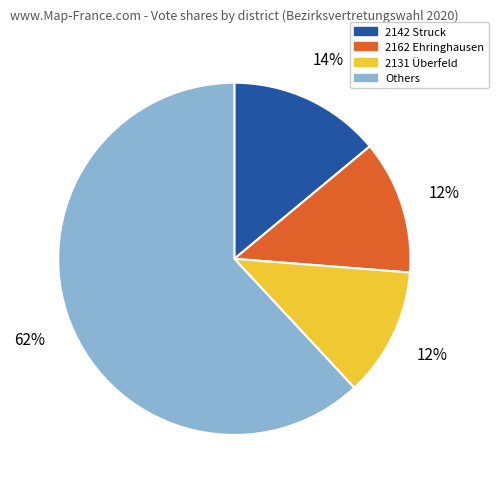

Combined, do 2131 Überfeld and Others account for over 50%?

Yes